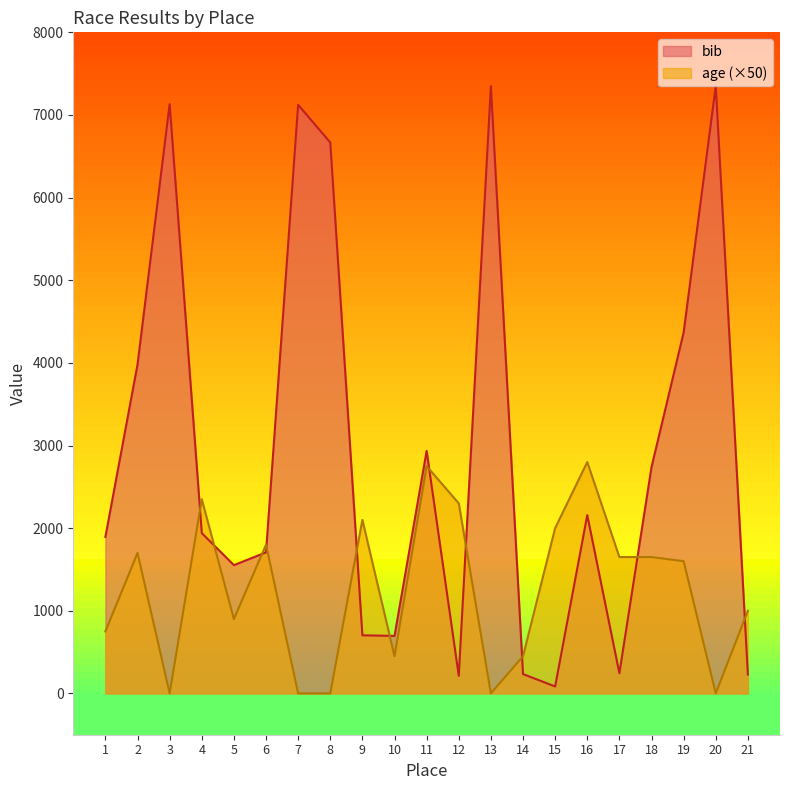

Which series changed the most between 2 and 10?

bib